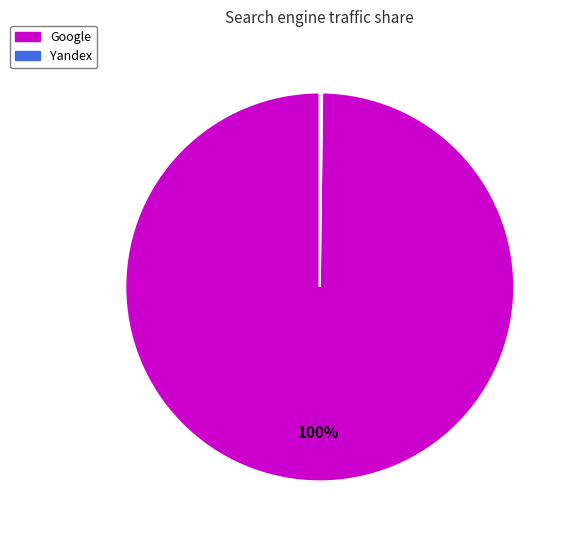

Is there any slice that represents more than half of the pie?

Yes